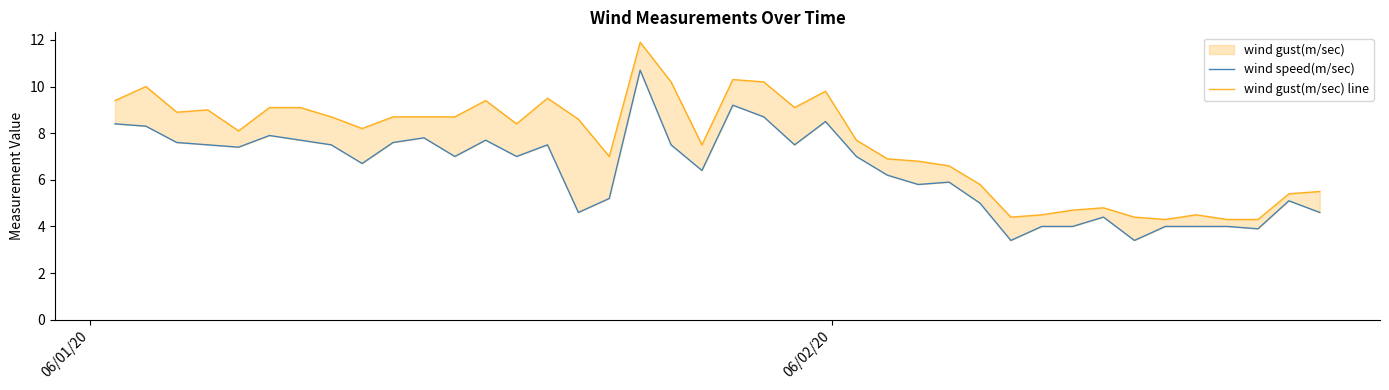

What is the difference between the second highest and second lowest values in the wind gust(m/sec) line series?

6.0